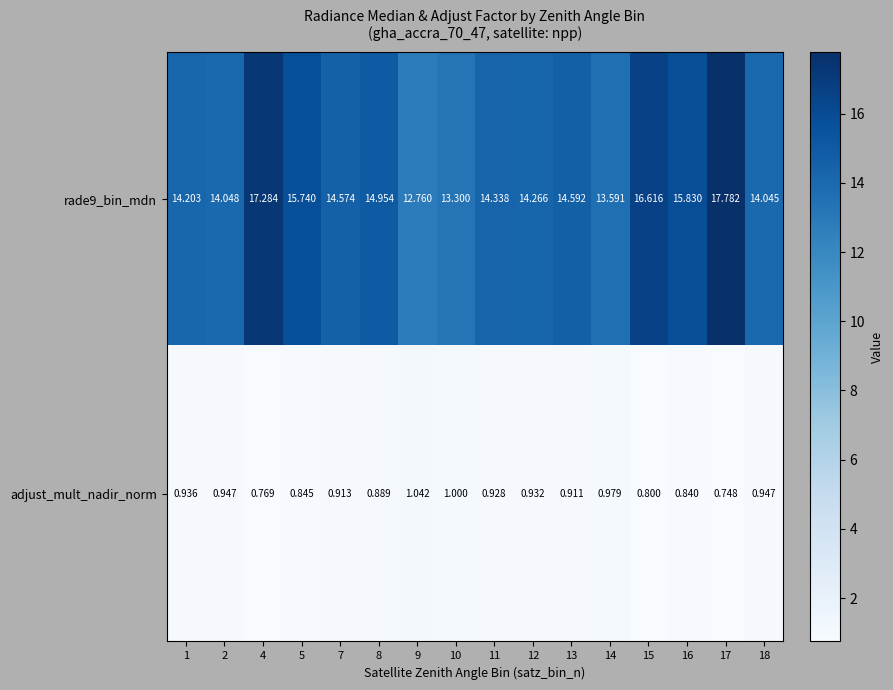

Is the value of adjust_mult_nadir_norm at 10 greater than the value of rade9_bin_mdn at 7?

No